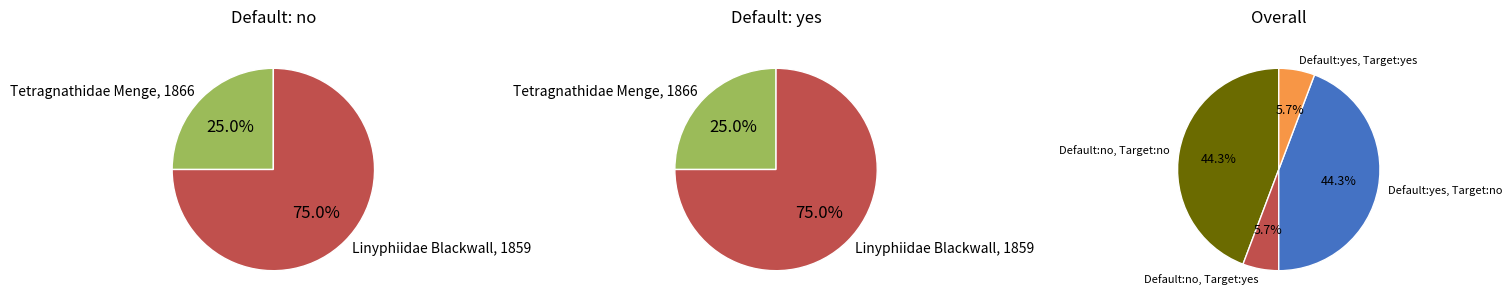

What portion of the pie excludes Linyphiidae Blackwall, 1859?

25.0%